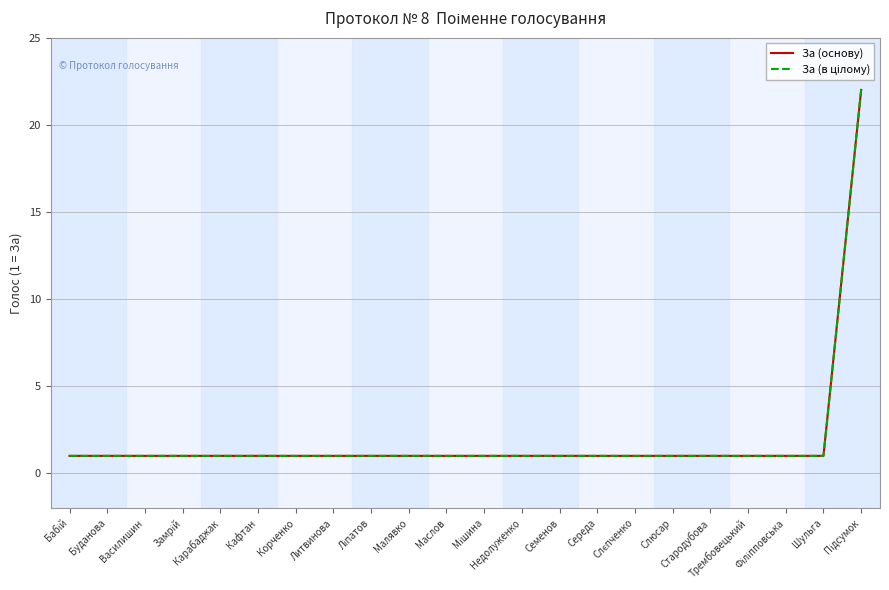

Does the chart have visible grid lines?

Yes